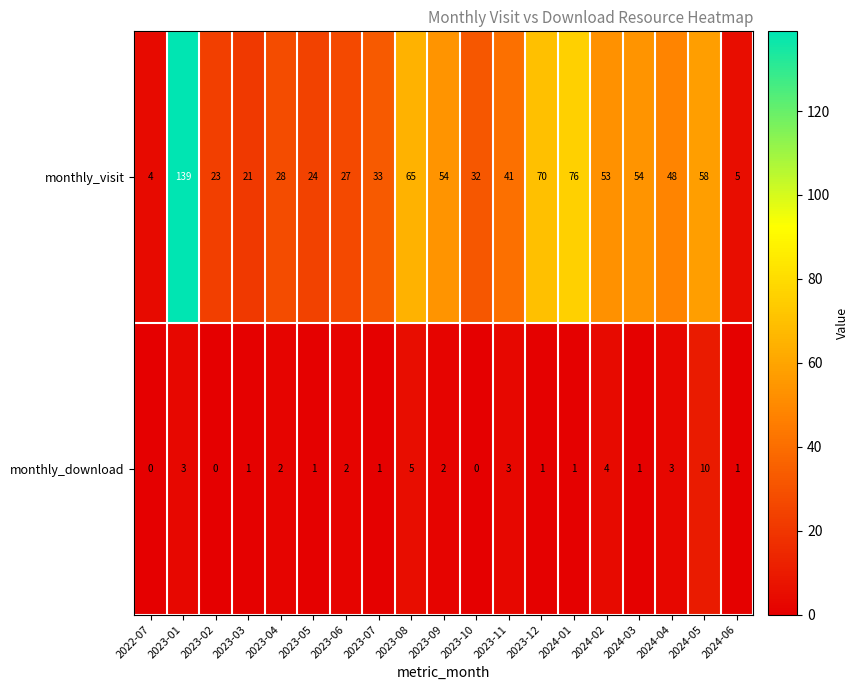

At which category is the sum across all series the highest?

2023-01